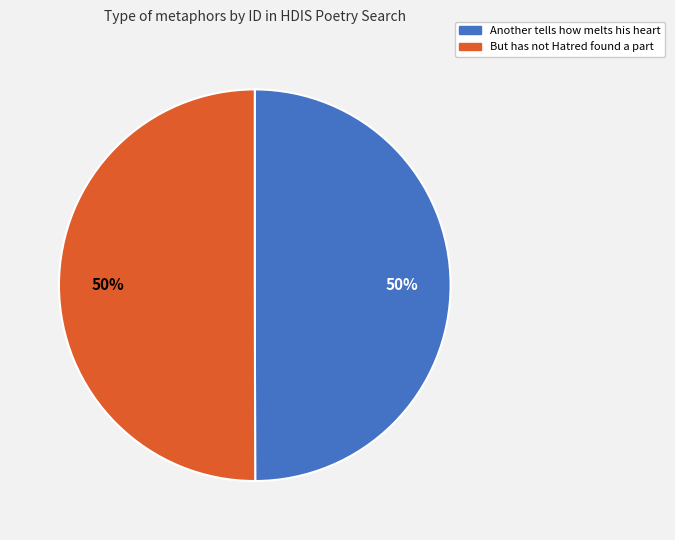

What is the ratio of the value at Another tells how melts his heart to the value at But has not Hatred found a part?

1.0